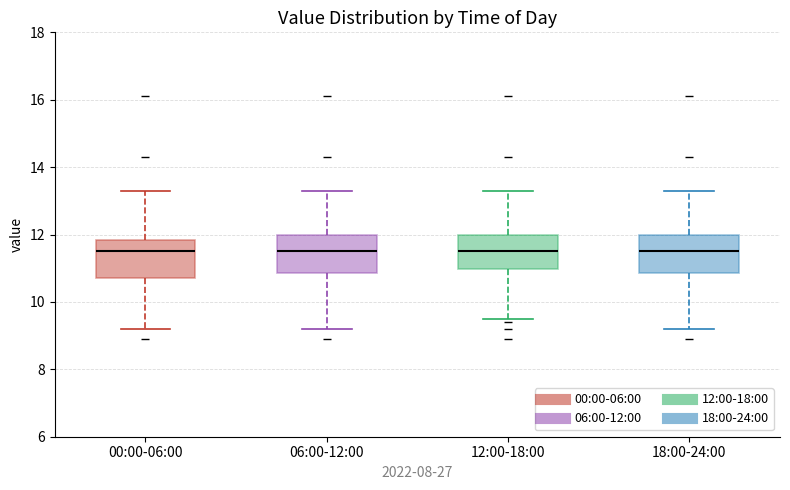

Where does the lower whisker of the box for 18:00-24:00 end on the y-axis? The values are not printed on the chart, so give them approximately, as read against the axis.

9.2